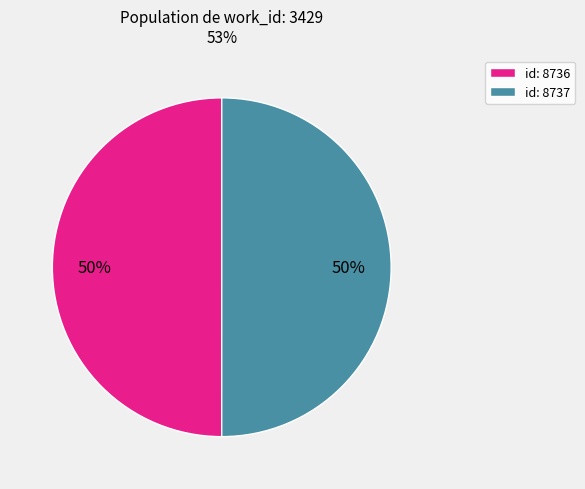

Is it true that id: 8736 is 50% of the pie?

True